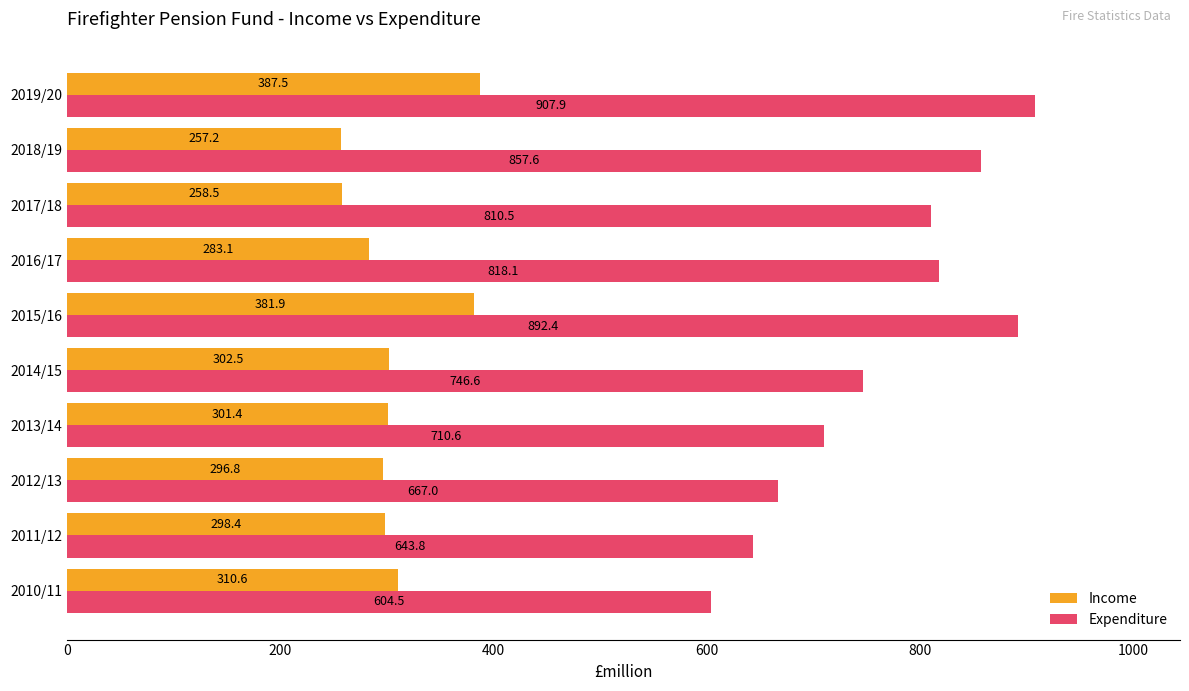

What is the total value across all series at 2018/19?

1114.8